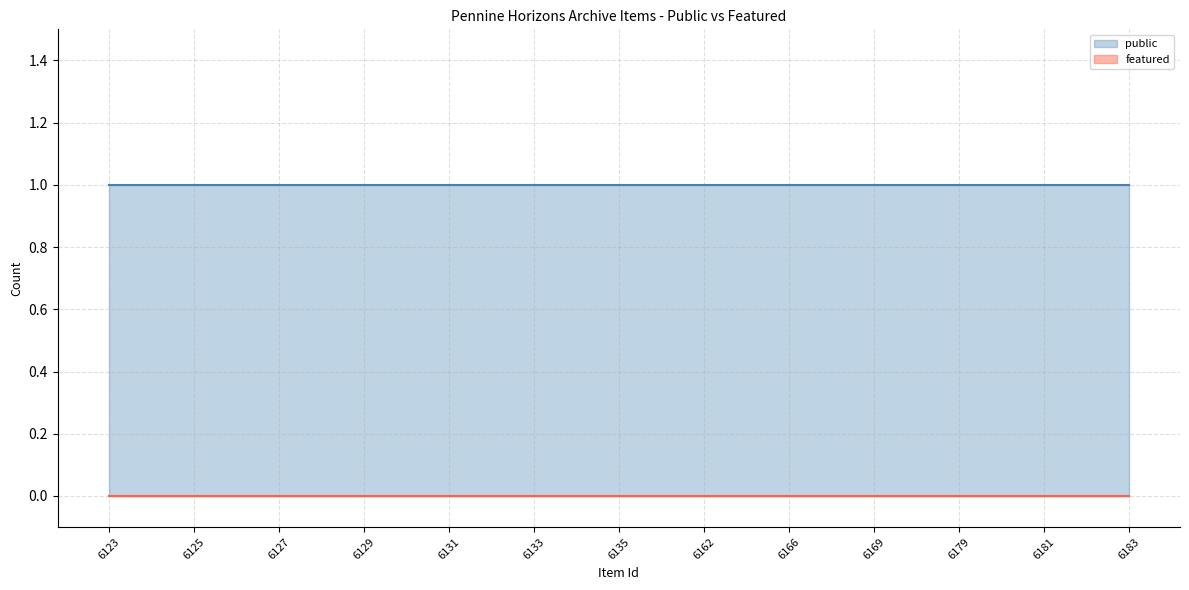

True or false: featured has more than 2 points higher than both neighbors.

False